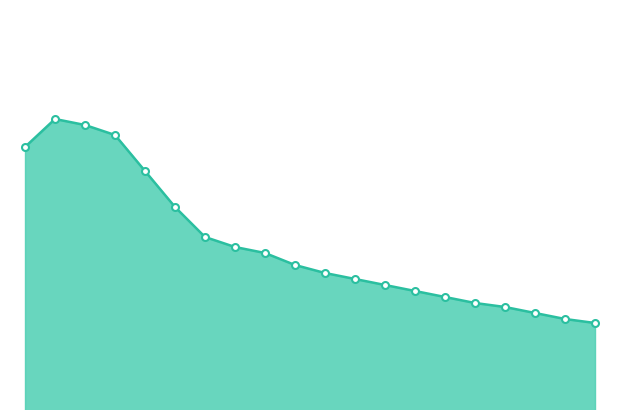

Rank the categories by value from highest to lowest.

00:16, 00:31, 00:46, 00:01, 01:00, 01:15, 01:30, 01:45, 02:00, 02:15, 02:30, 02:45, 03:00, 03:15, 03:30, 03:45, 04:00, 04:15, 04:30, 04:45